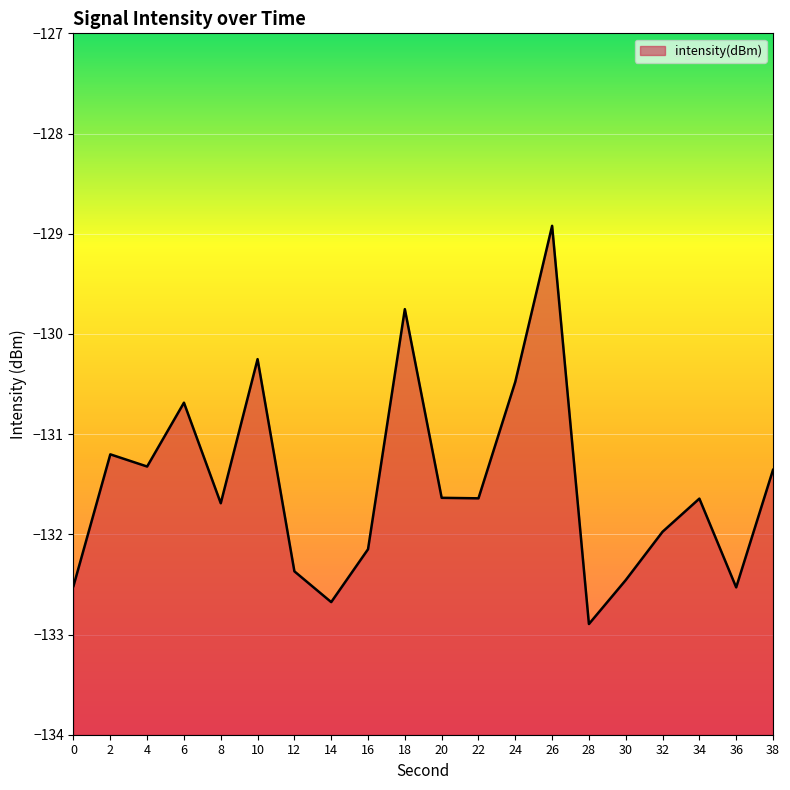

Which category has the highest value across all series?

26